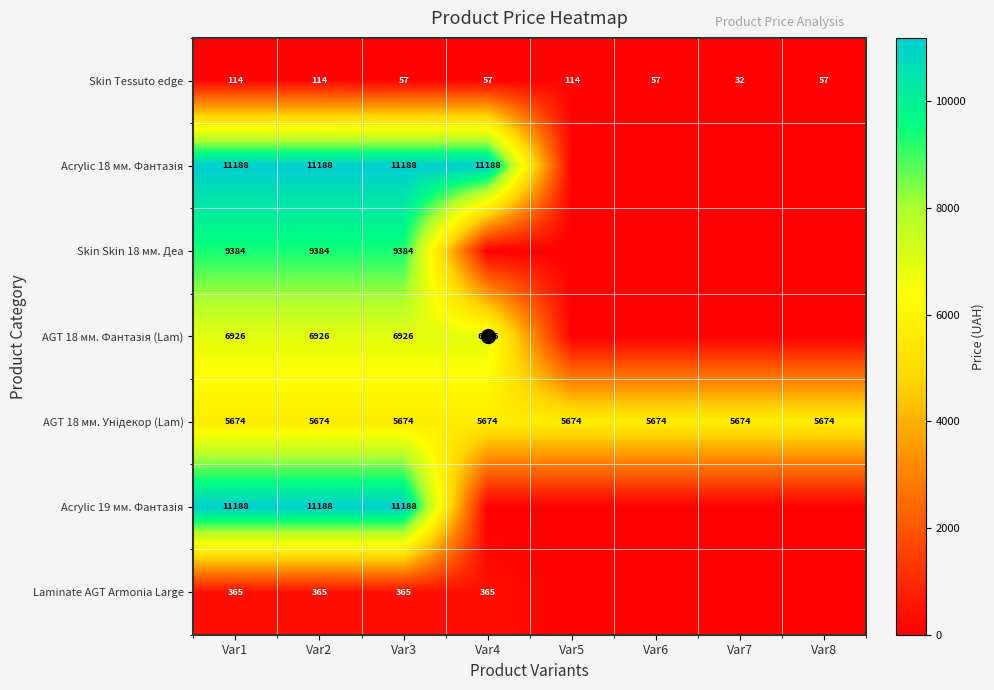

What is the sum of the Acrylic 18 мм. Фантазія values at Var3 and Var4?

22376.3